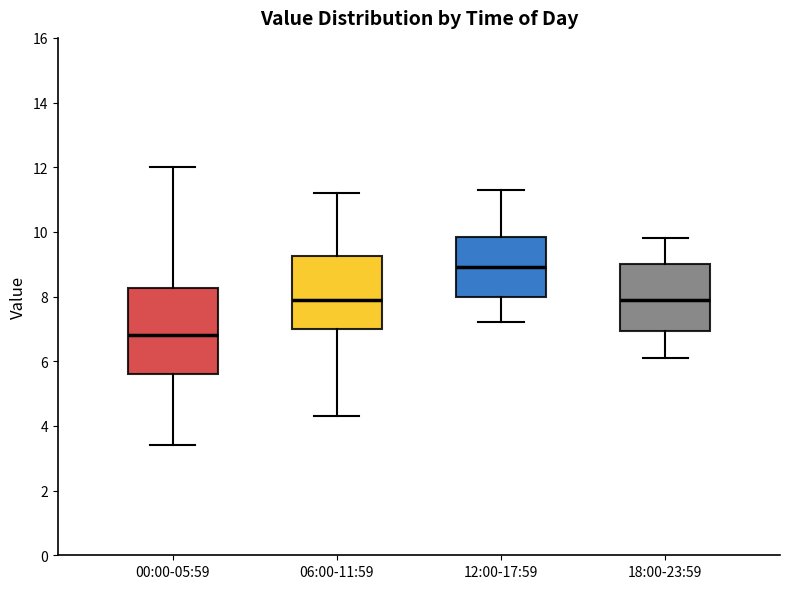

Which box's median line is the highest?

12:00-17:59